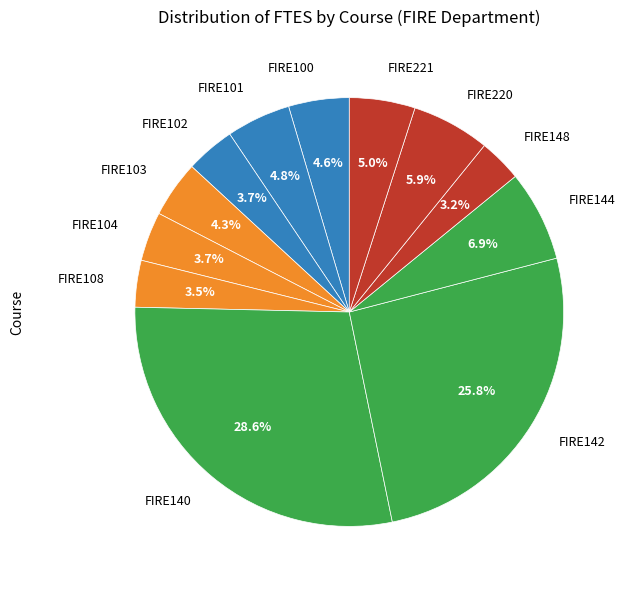

Is FIRE101 the majority of the pie?

No